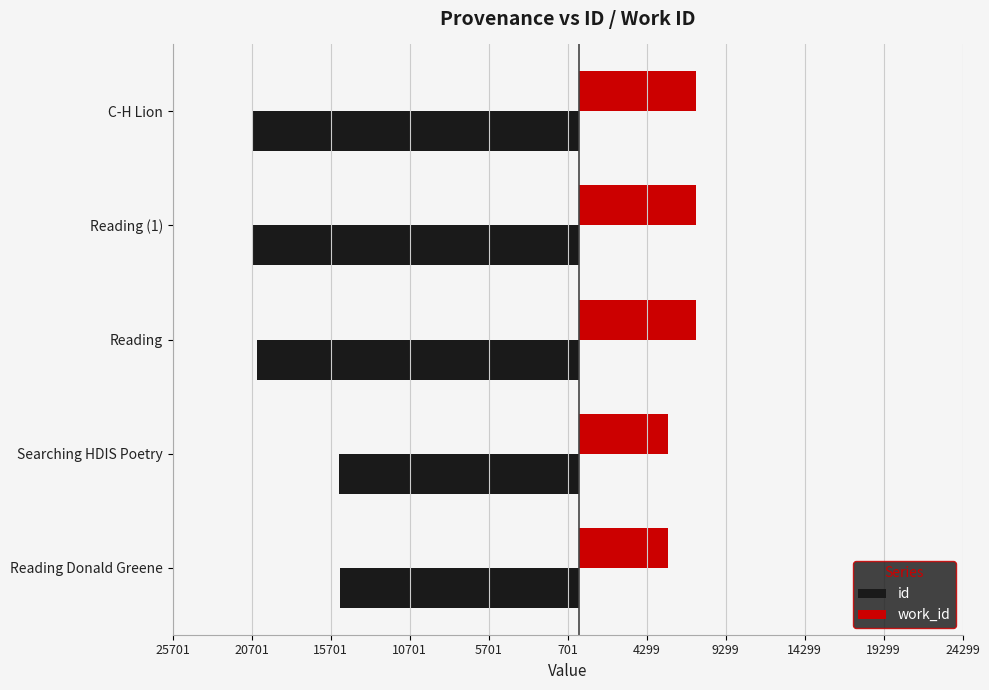

How many bars are there in total?

10